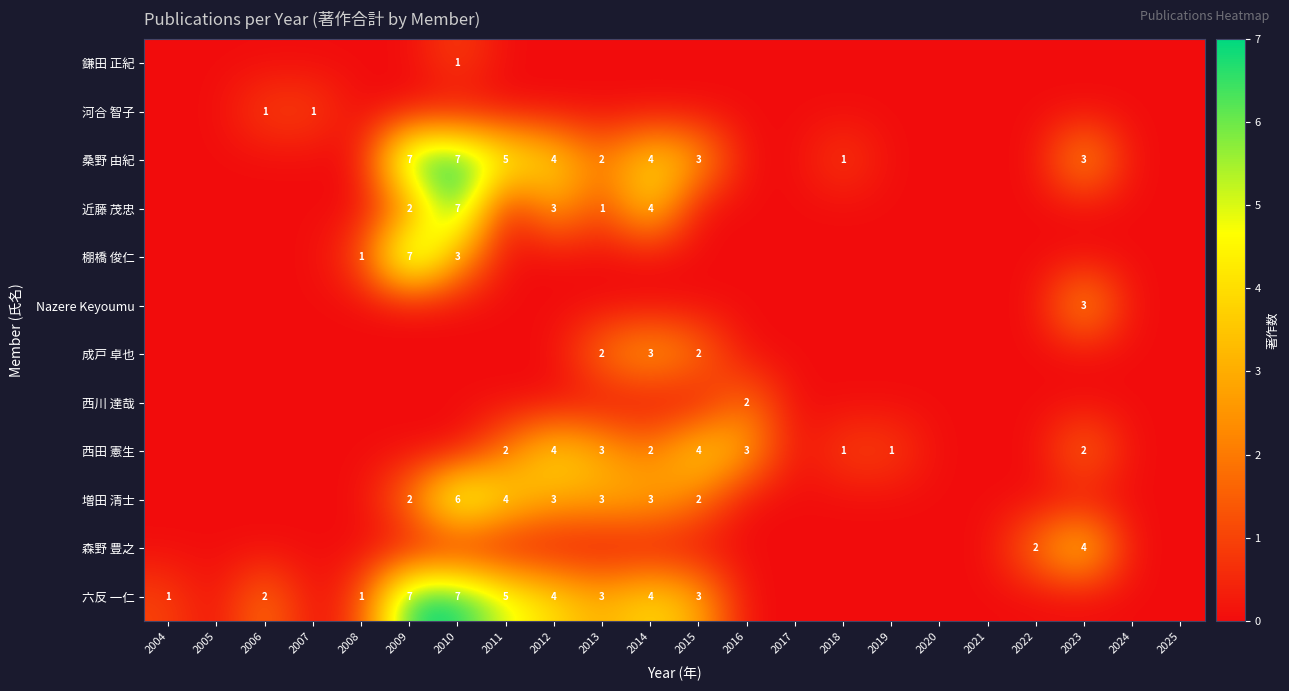

Is it true that 六反 一仁 equals 2 at 2014?

False